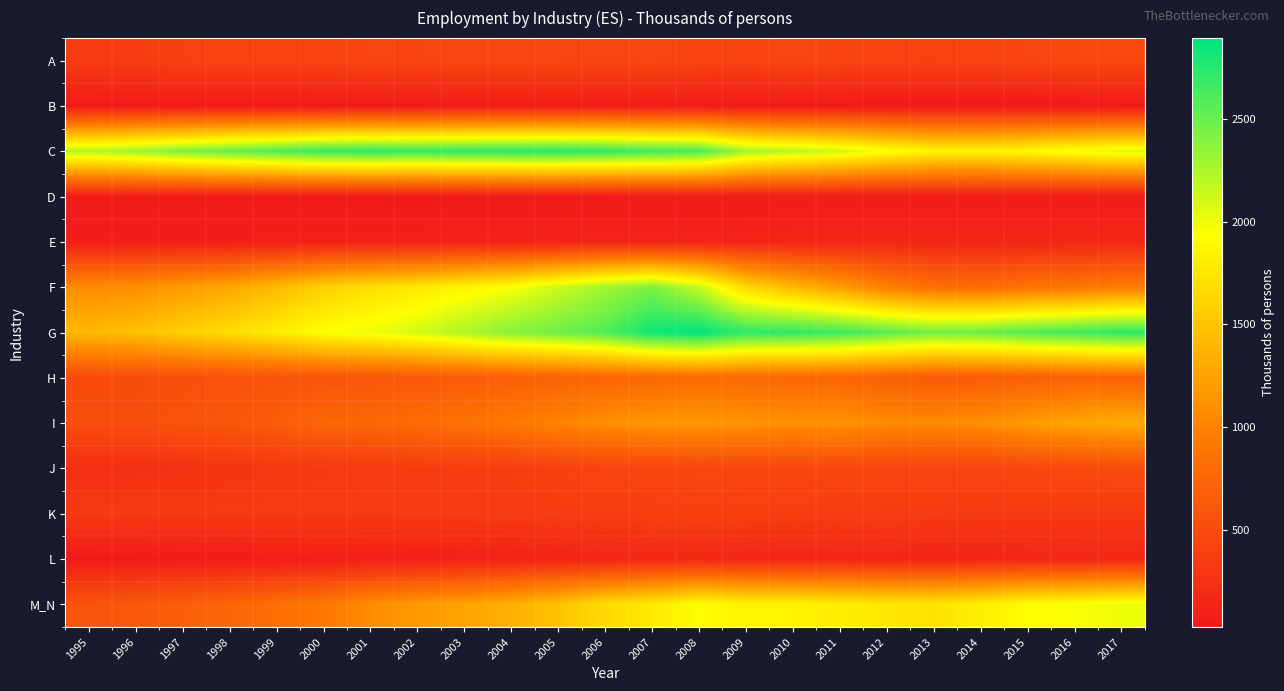

Which series has the widest spread of values?

F